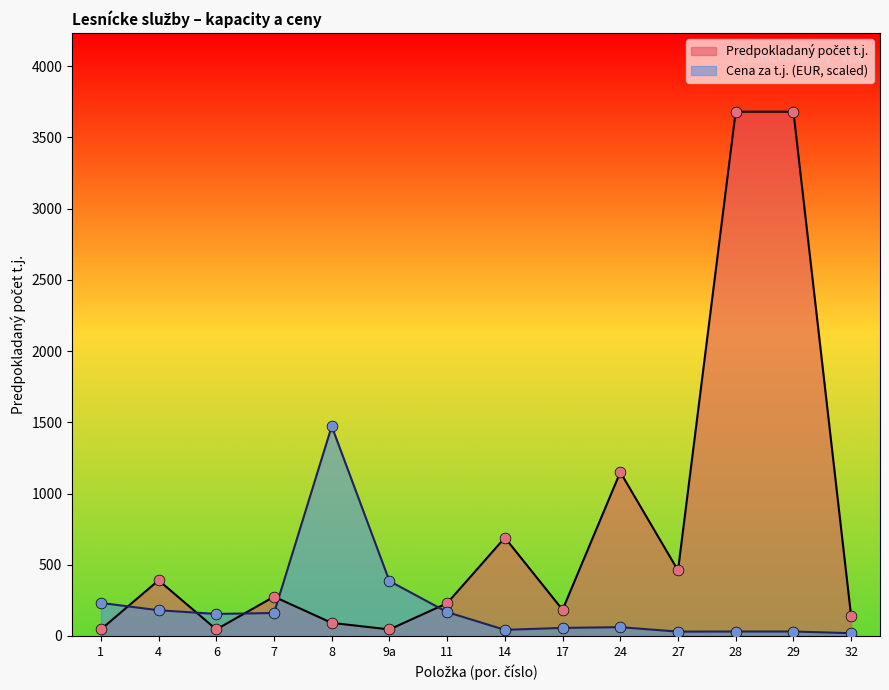

Is the value of Cena za t.j. at 11 greater than the value of Predpokladany pocet at 11?

No